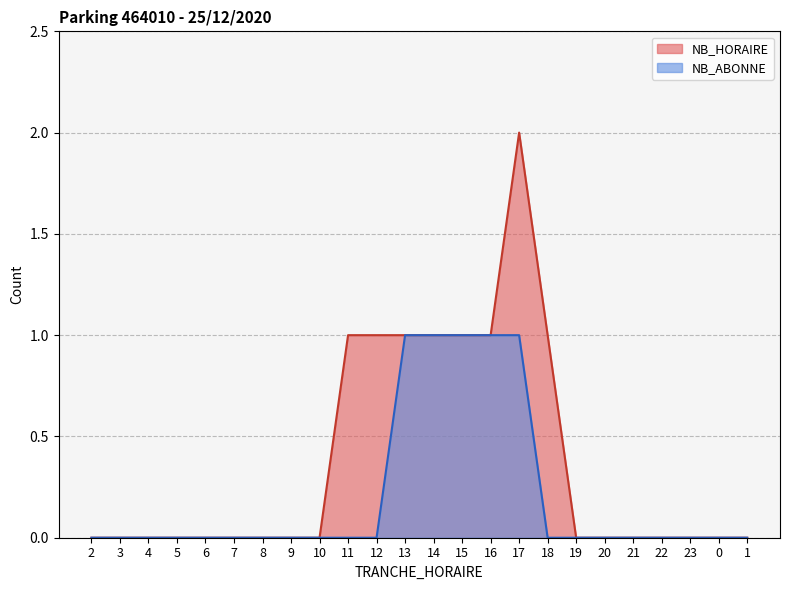

What are all the series names shown in the legend?

NB_HORAIRE, NB_ABONNE